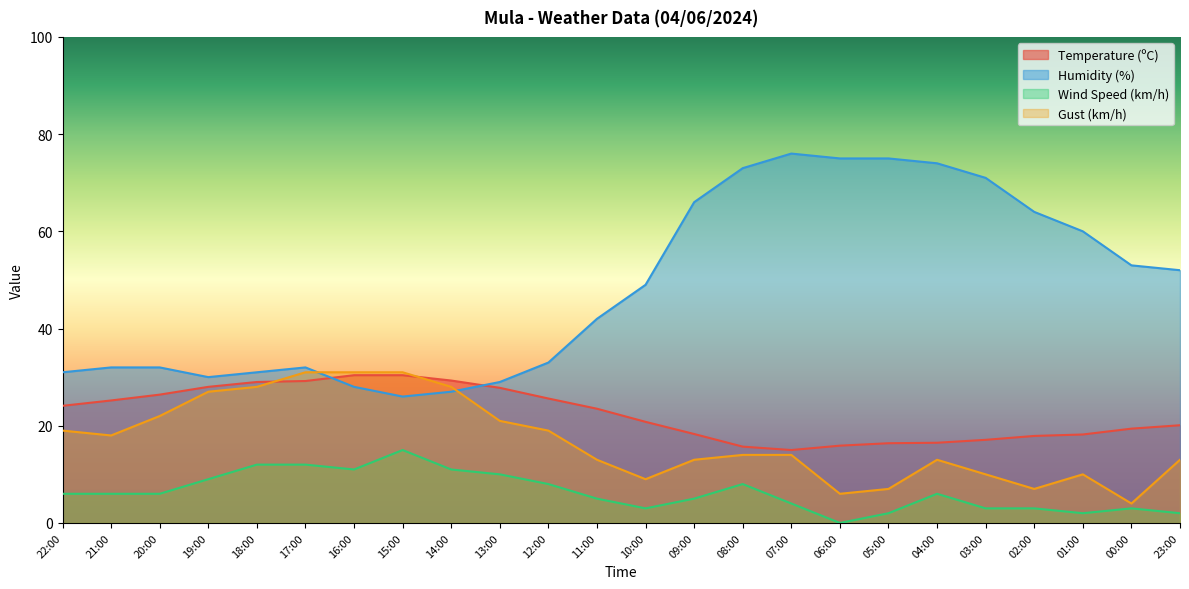

What is the spread (max minus min) of values at 18:00?

19.0